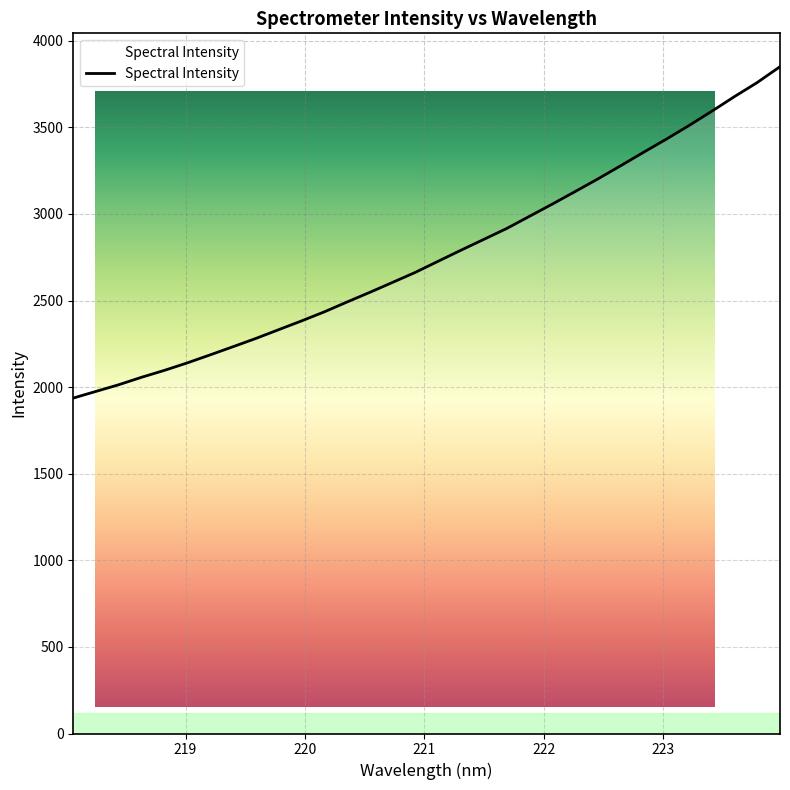

What is the label of the 9th point from the right?

222.4538